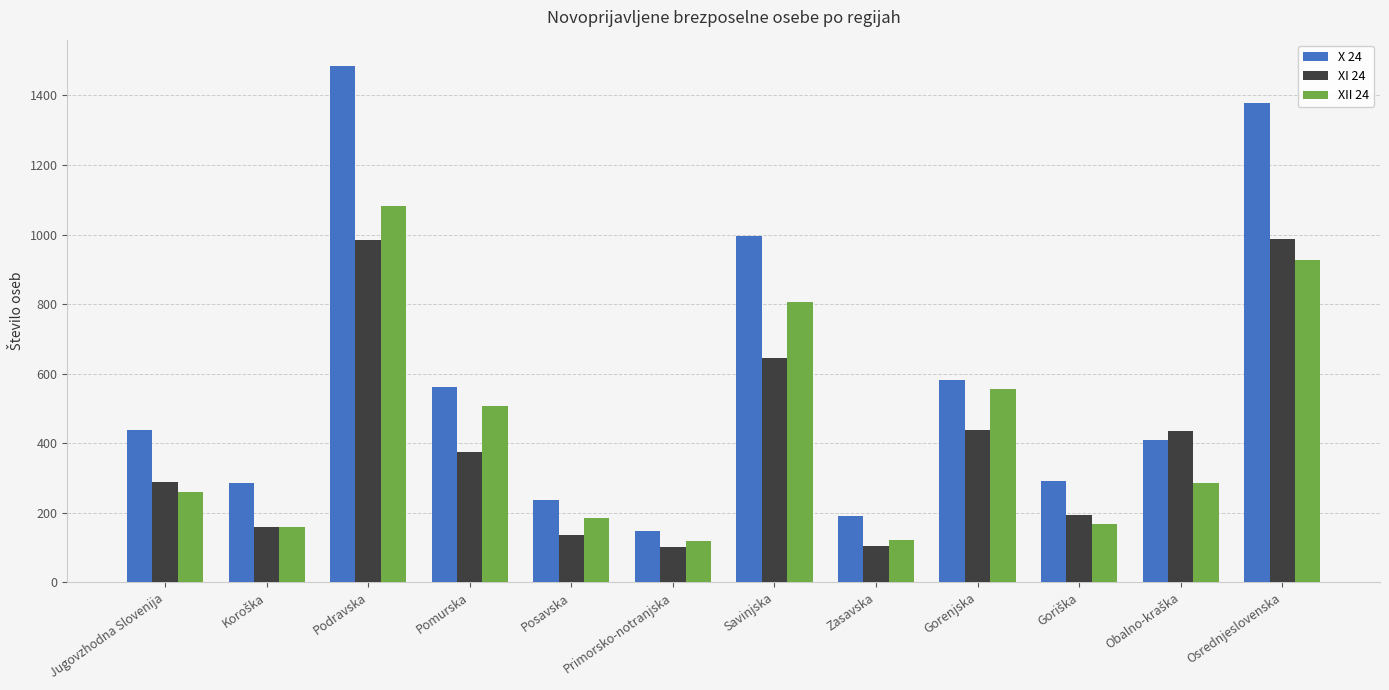

What is the minimum value for XI 24?

103